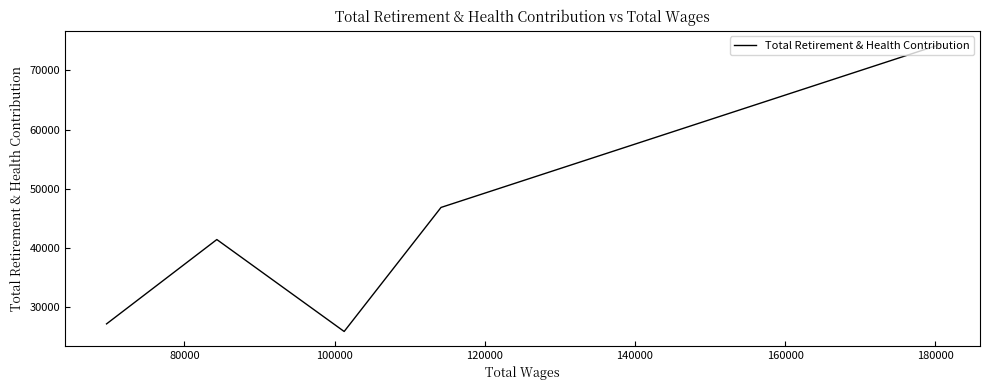

What is the difference between the second highest and second lowest values?

19671